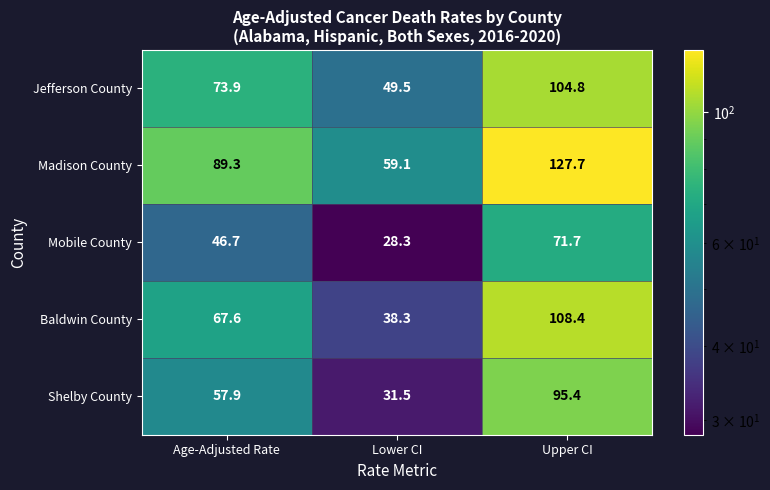

Between Age-Adjusted Rate and Lower CI, which series saw the biggest shift?

Madison County